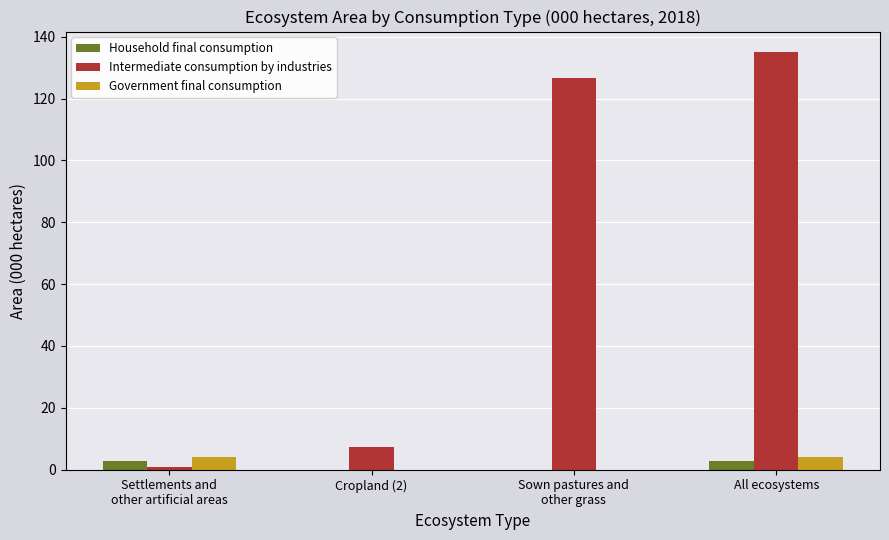

What is the maximum value shown in the chart?

134.9